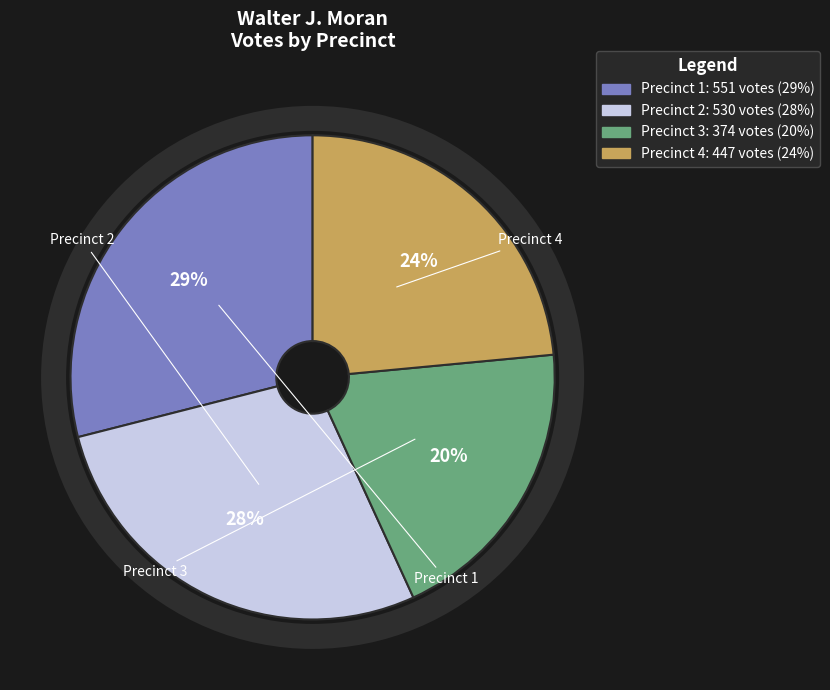

Is there any slice that represents more than half of the pie?

No